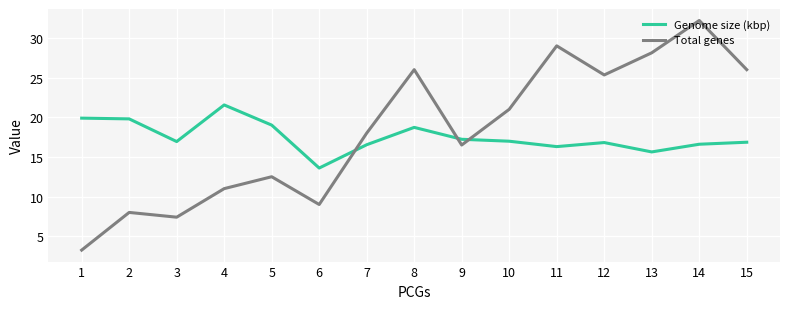

Which series has the largest range (max minus min)?

Total genes